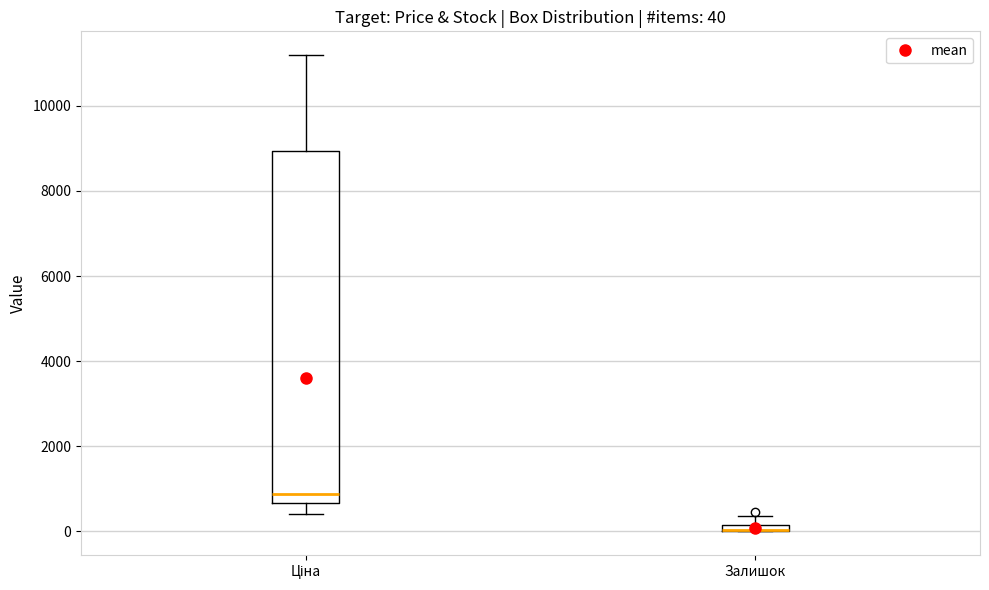

Comparing the boxes themselves (not the whiskers), which one is the tallest?

Ціна